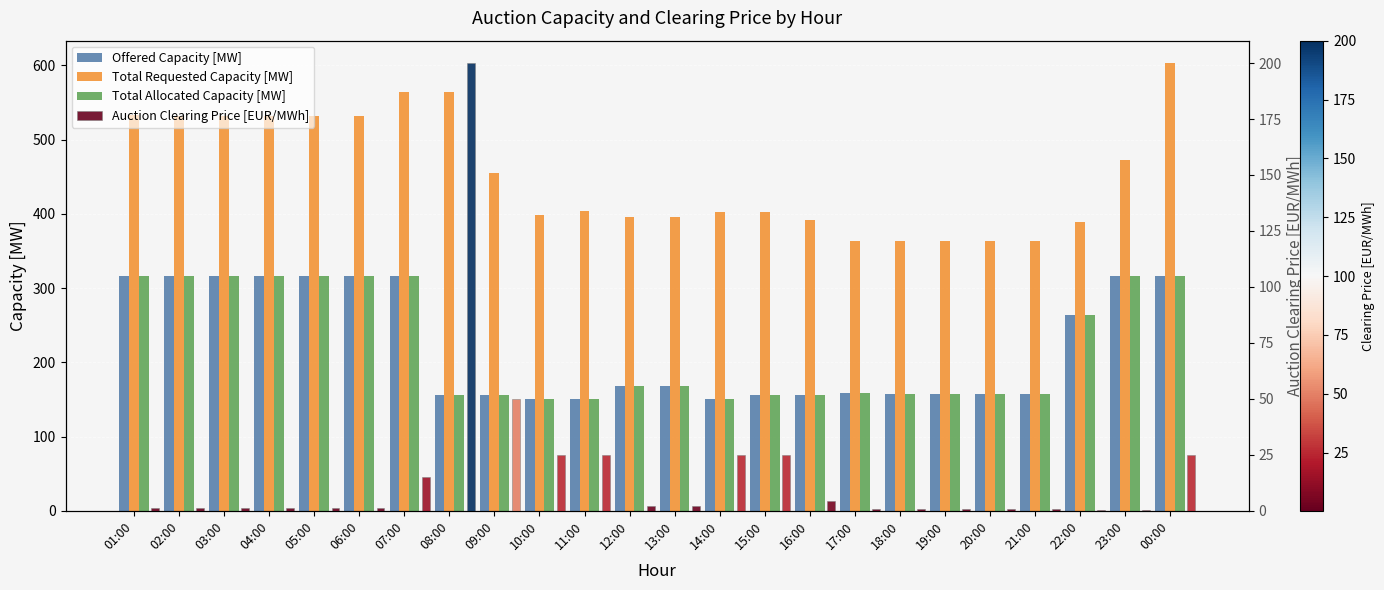

What is the sum of the Total Allocated Capacity [MW] values at 06:00 and 15:00?

472.0